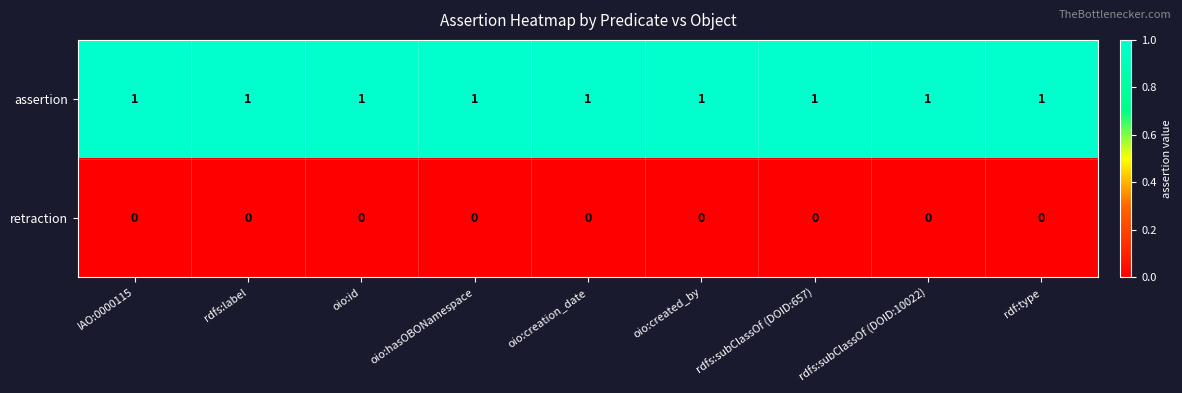

At how many categories does at least one series exceed 0?

9